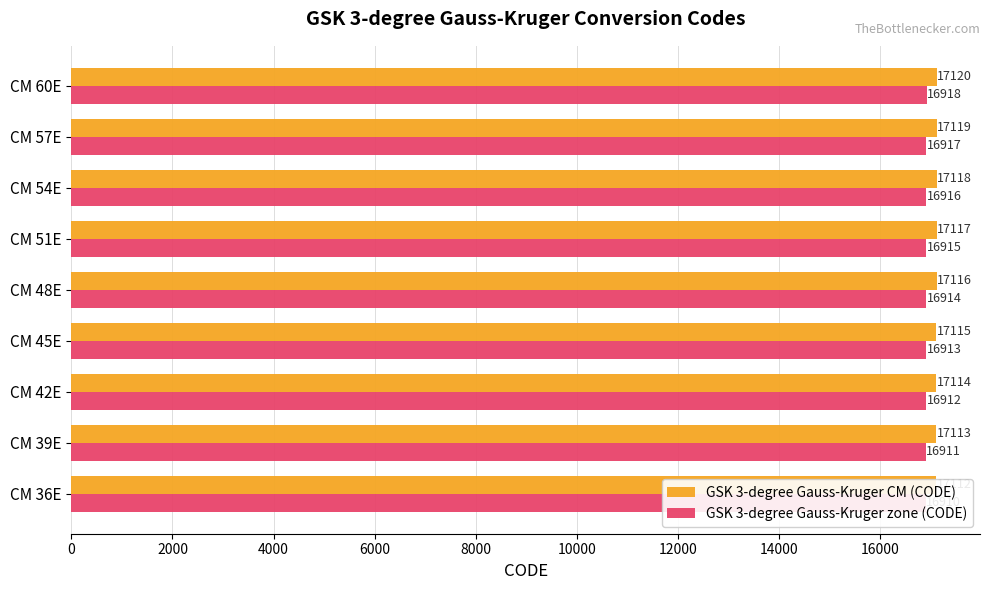

What are all the series names shown in the legend?

GSK 3-degree Gauss-Kruger CM (CODE), GSK 3-degree Gauss-Kruger zone (CODE)